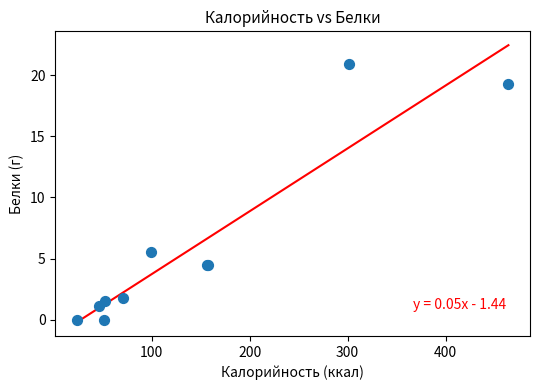

What Y value in the scatter plot is closest to 10?

5.6